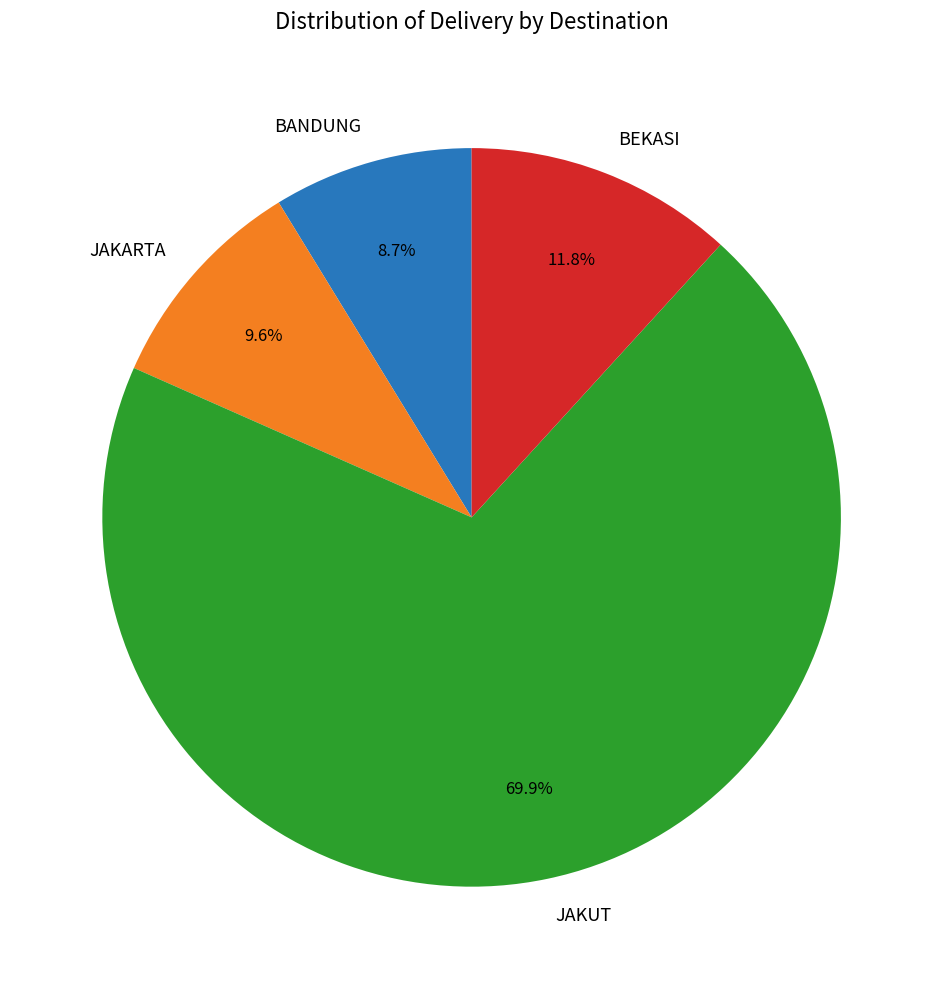

How many segments does this pie chart have?

4